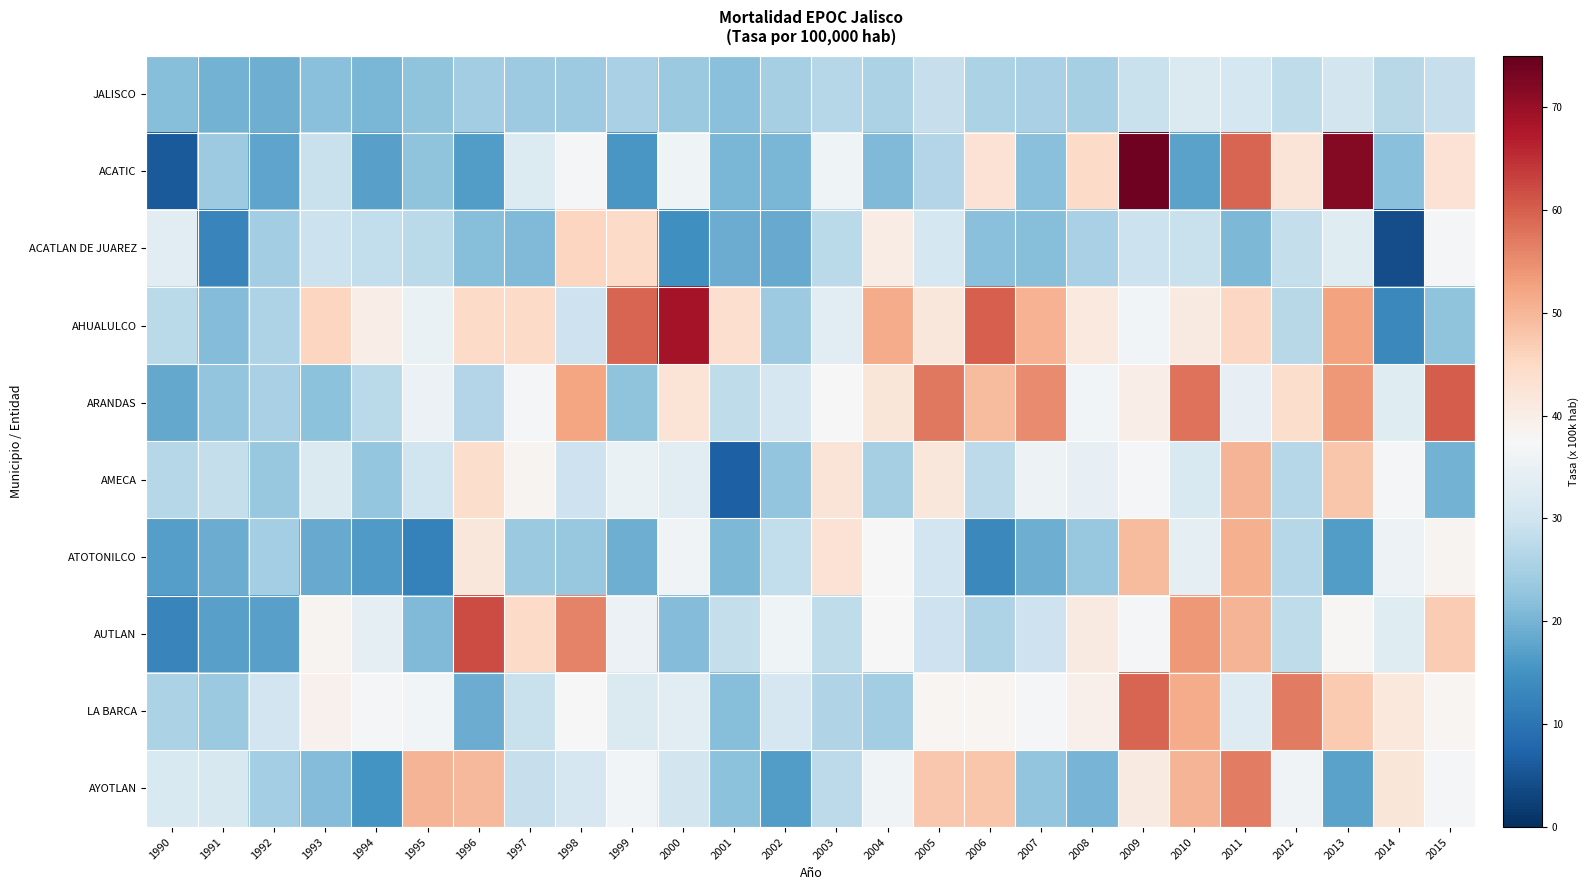

At how many categories does at least one series exceed 18?

26